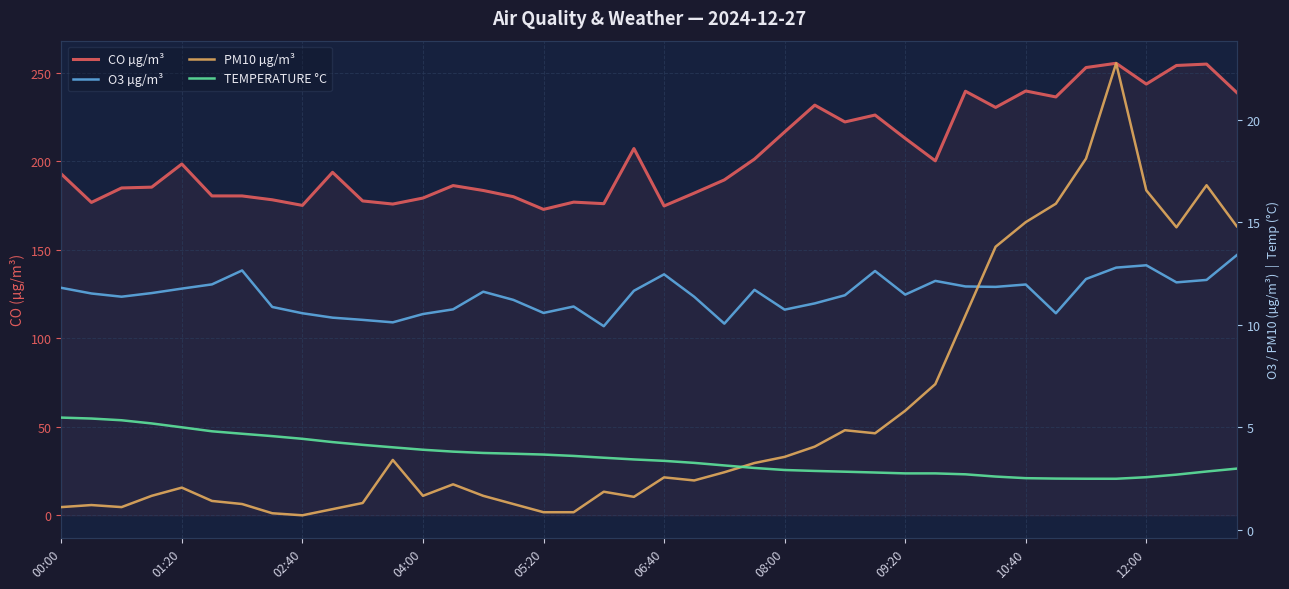

List the series in order of their peak value, lowest first.

TEMPERATURE °C, O3 µg/m³, PM10 µg/m³, CO µg/m³